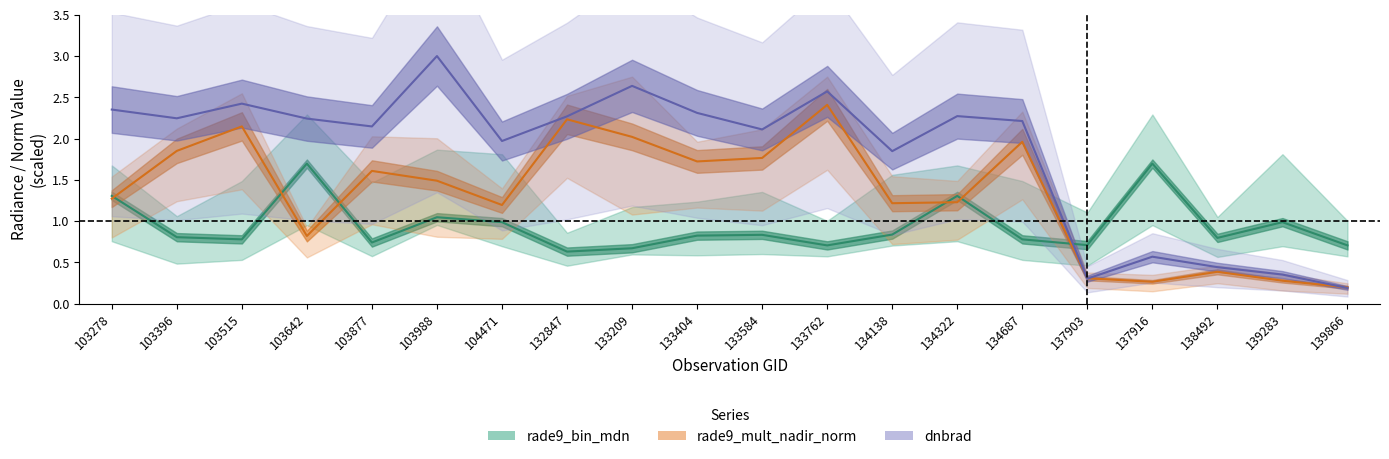

What is the value of the rade9_bin_3q point at the 17th from the left?

2.3